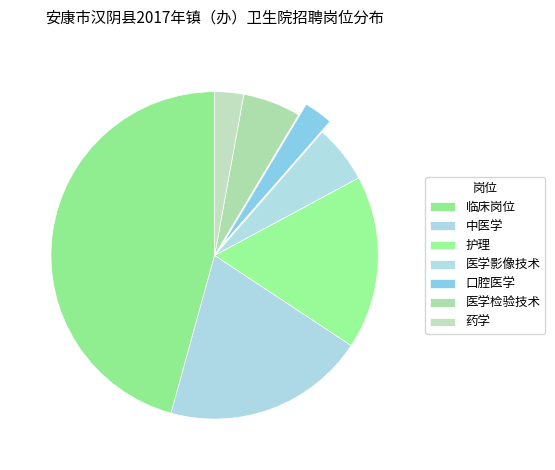

Which category has the biggest portion of the pie?

临床岗位